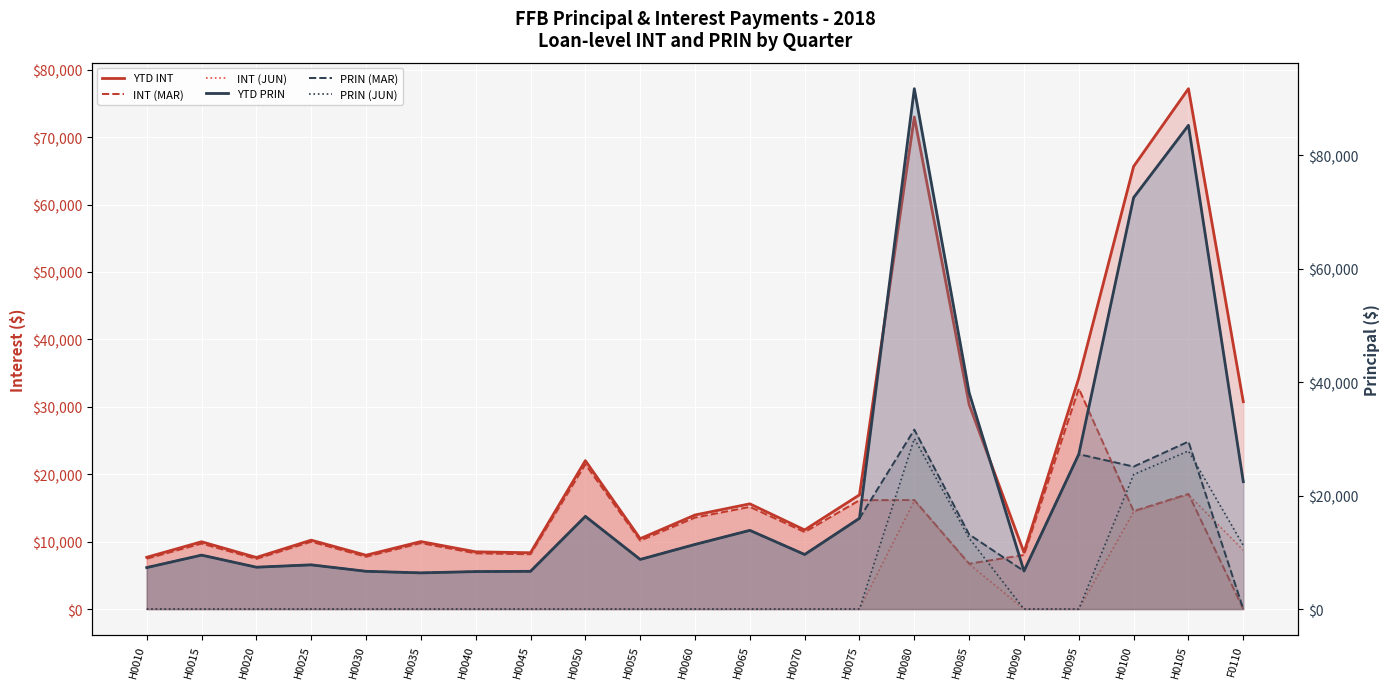

What position from the left is H0070?

13